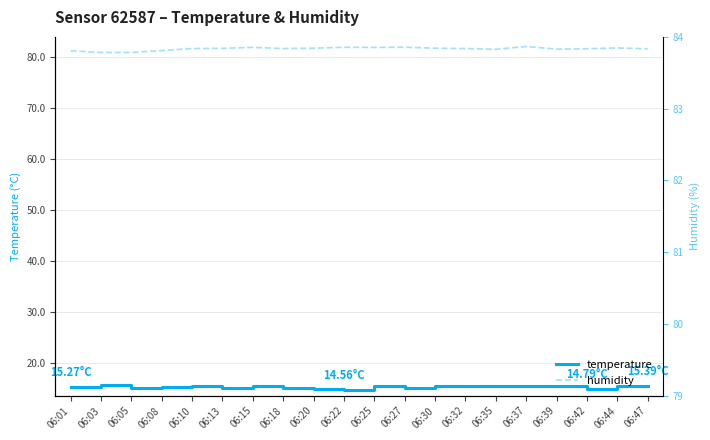

Is the value of humidity_twin at 06:30 greater than the value of temperature at 06:47?

Yes